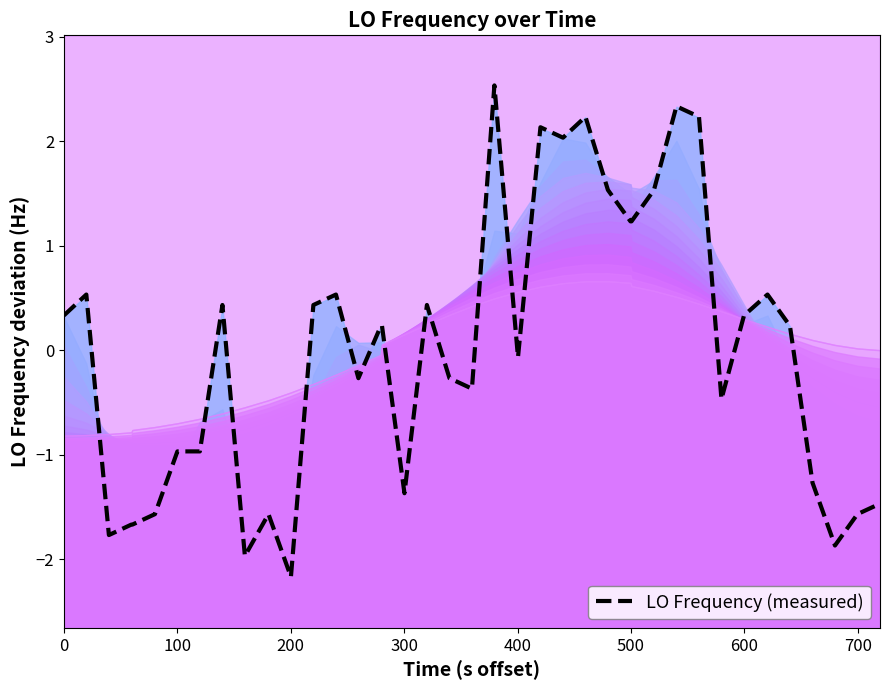

True or false: the data has more than 1 interior local peaks.

True